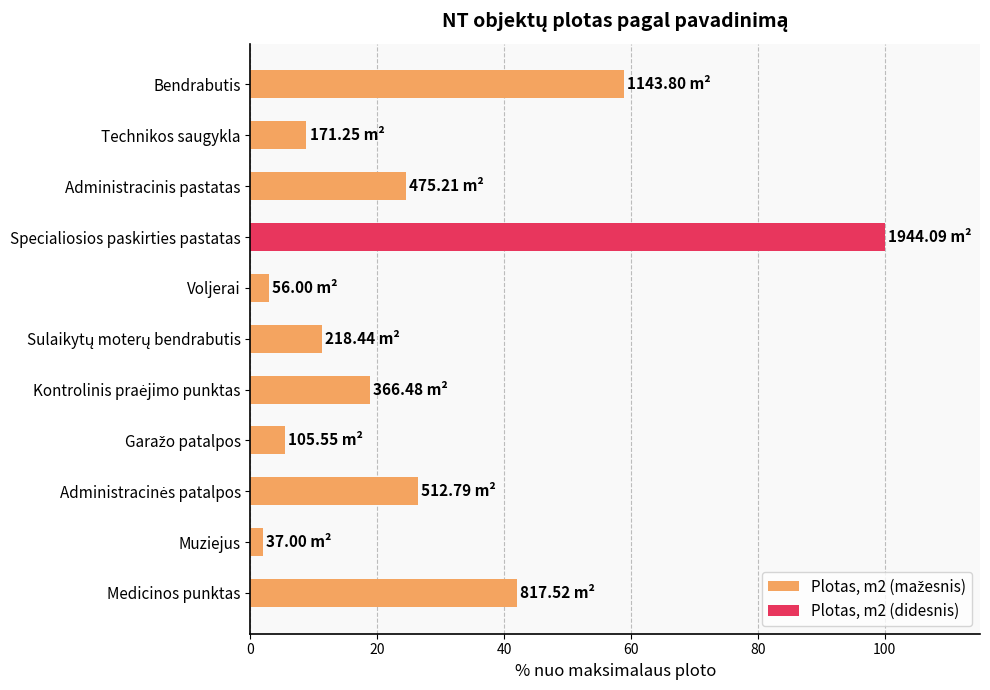

Which category has the highest value across all series?

Specialiosios paskirties pastatas